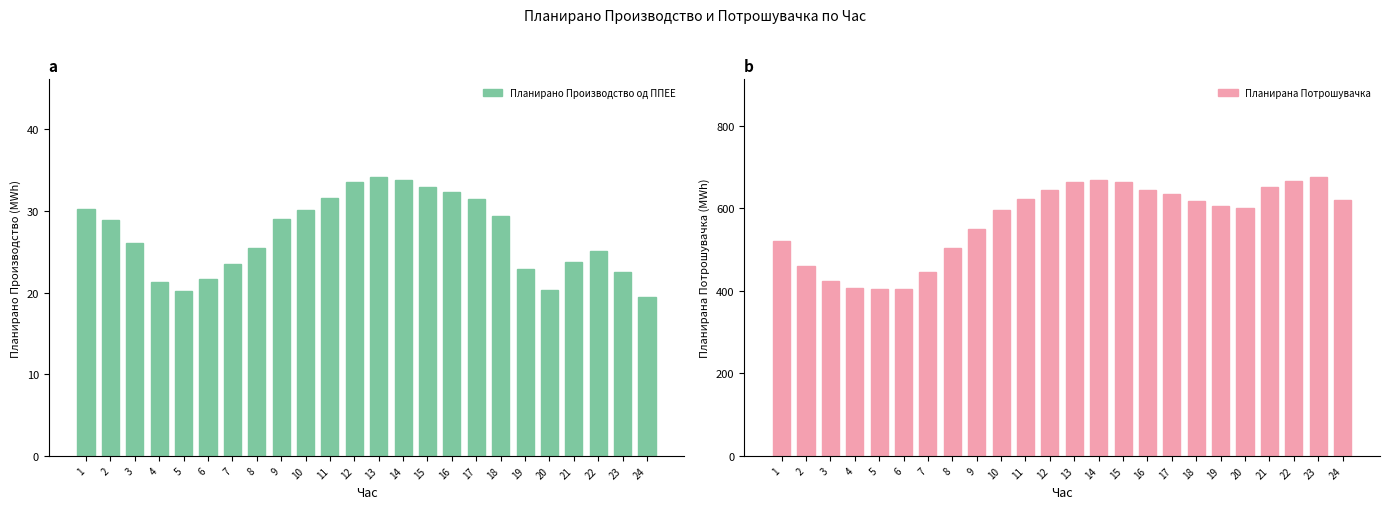

How many values in the Планирано Производство од ППЕЕ series are below 28?

12